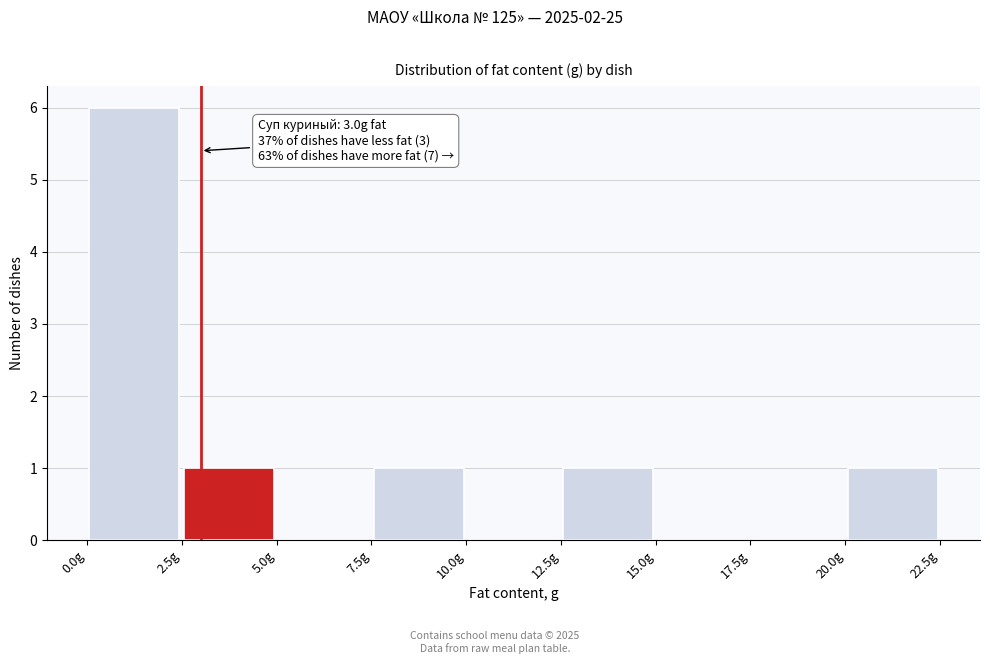

Which range on the x-axis has the tallest bar?

0.0 to 2.5